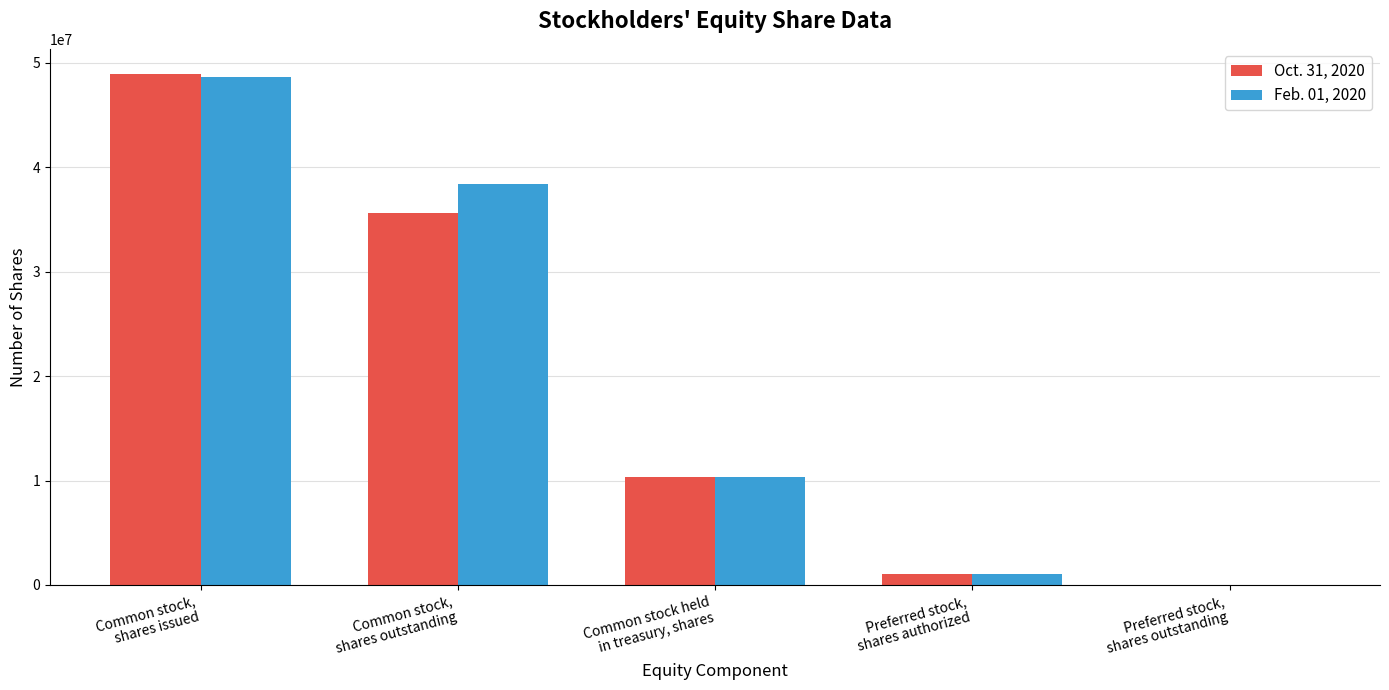

Between Common stock,
shares issued and Common stock,
shares outstanding, which series saw the biggest shift?

Oct. 31, 2020